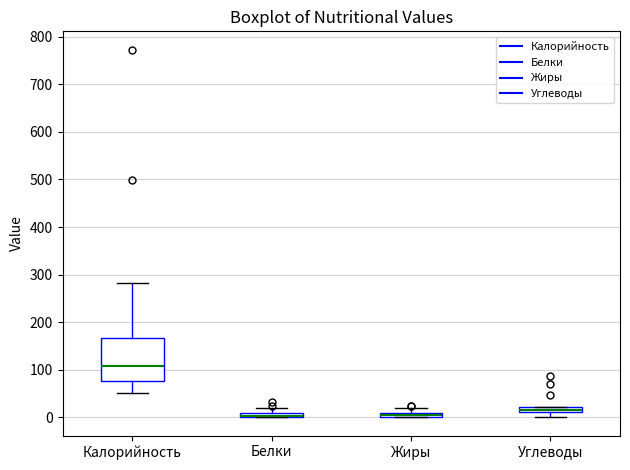

Where is the lower edge of the box for Белки on the y-axis? The values are not printed on the chart, so give them approximately, as read against the axis.

0